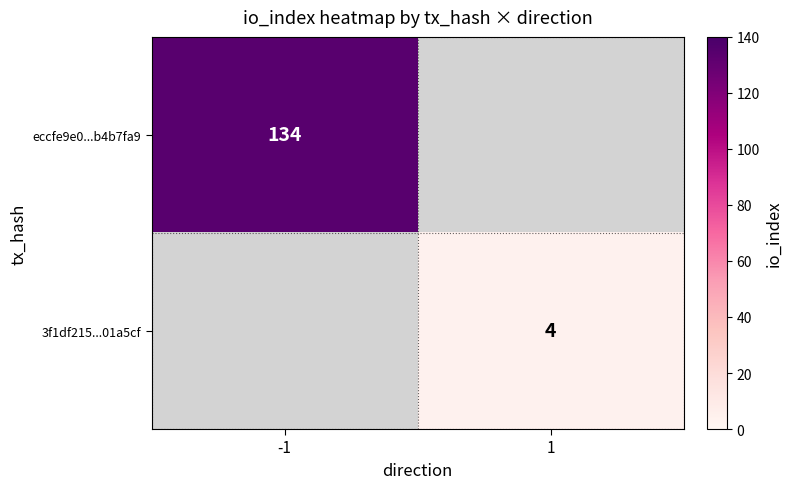

Is it true that 3f1df215...01a5cf equals 4 at 1?

True